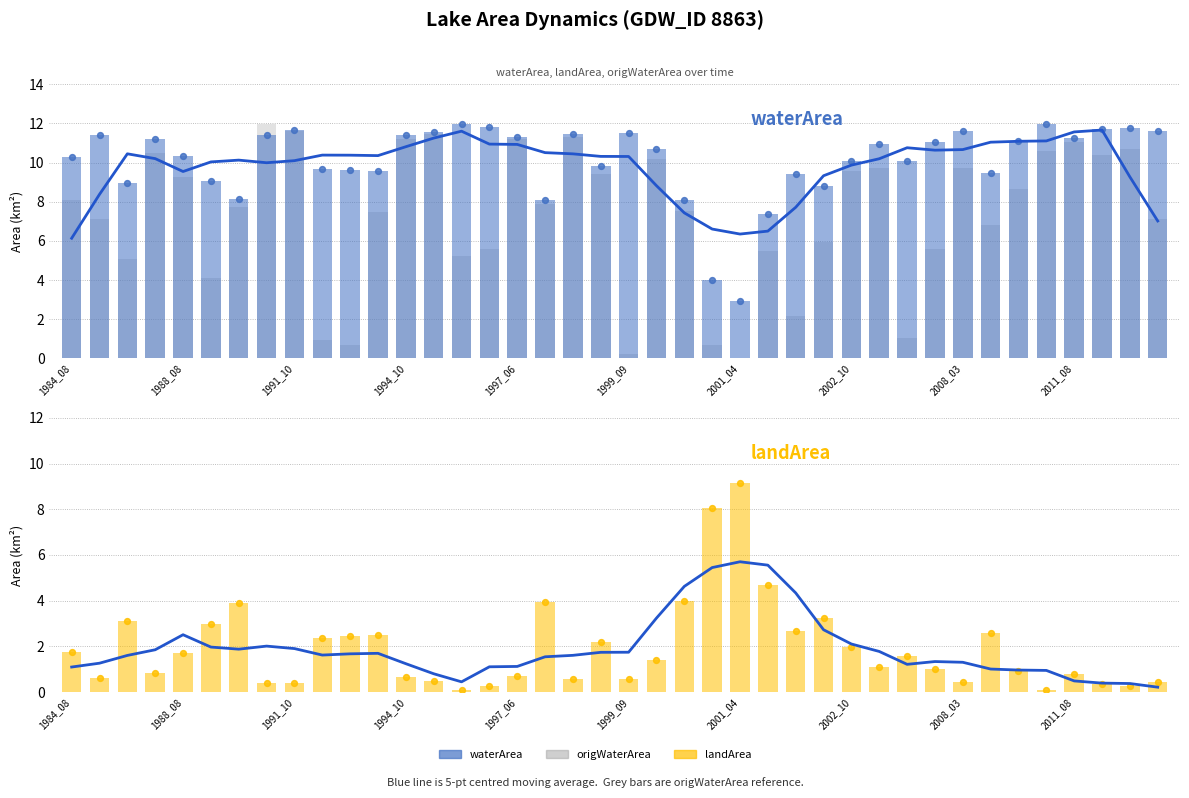

At how many categories does at least one series exceed 7?

40